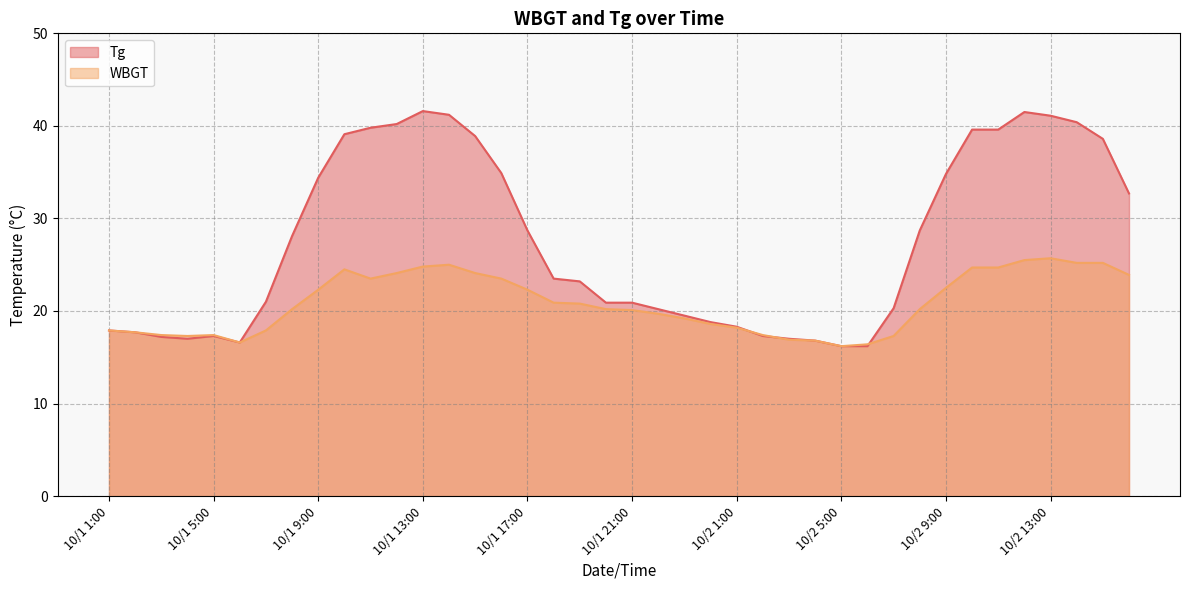

Between 10/1 4:00 and 10/2 4:00, which is larger?

10/1 4:00